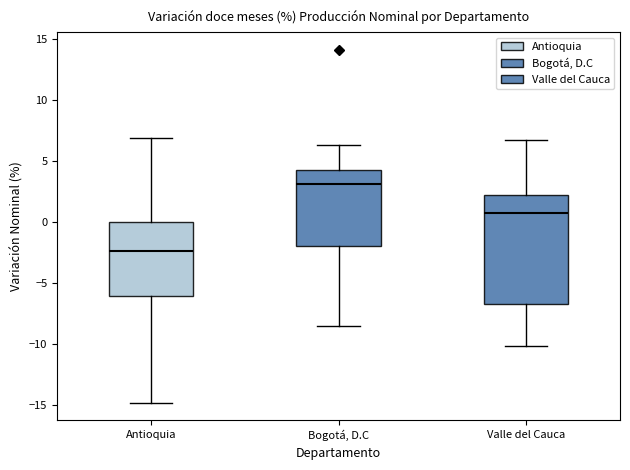

Reading left to right, transcribe this box plot: for each box, give where its median line is, the range the box spans, and where its two whiskers end, as read against the y-axis. The values are not printed on the chart, so give them approximately, as read against the axis.

Antioquia: median -2.5, box -6.0 to 0.0, whiskers -15.0 to 7.0
Bogotá, D.C: median 3.0, box -2.0 to 4.5, whiskers -8.5 to 6.5
Valle del Cauca: median 1.0, box -6.5 to 2.5, whiskers -10.0 to 7.0